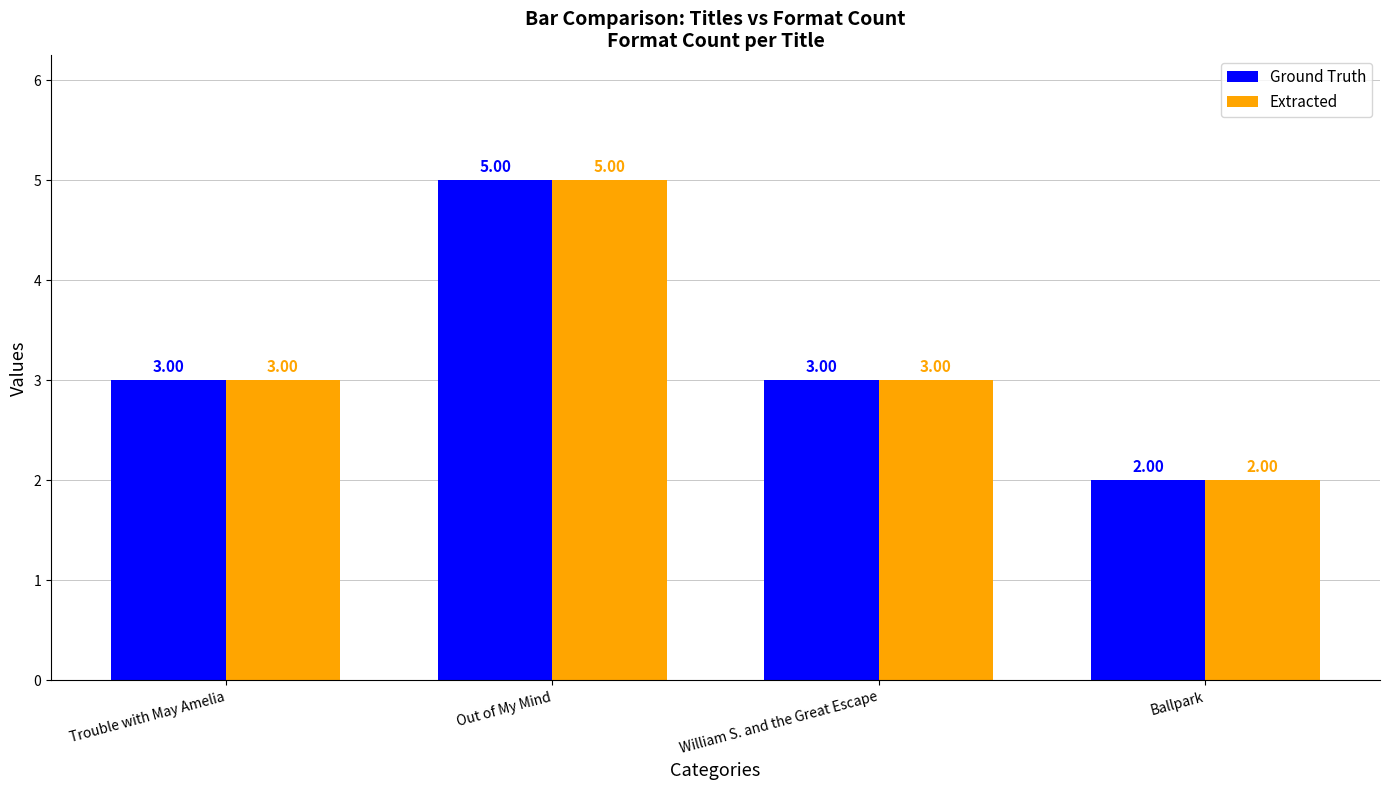

Count the Ground Truth values in the range 3 to 5.

3